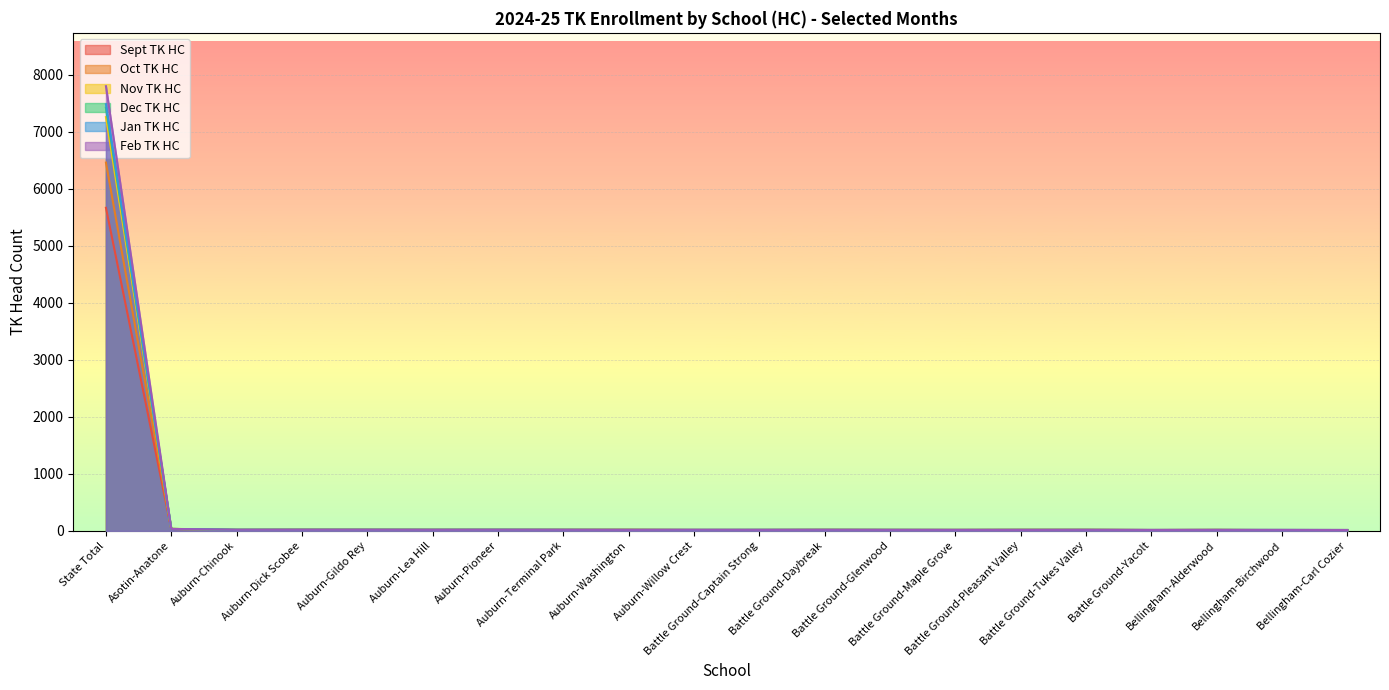

Between which two adjacent categories do Sept TK HC and Dec TK HC first intersect?

Auburn-Washington and Auburn-Willow Crest